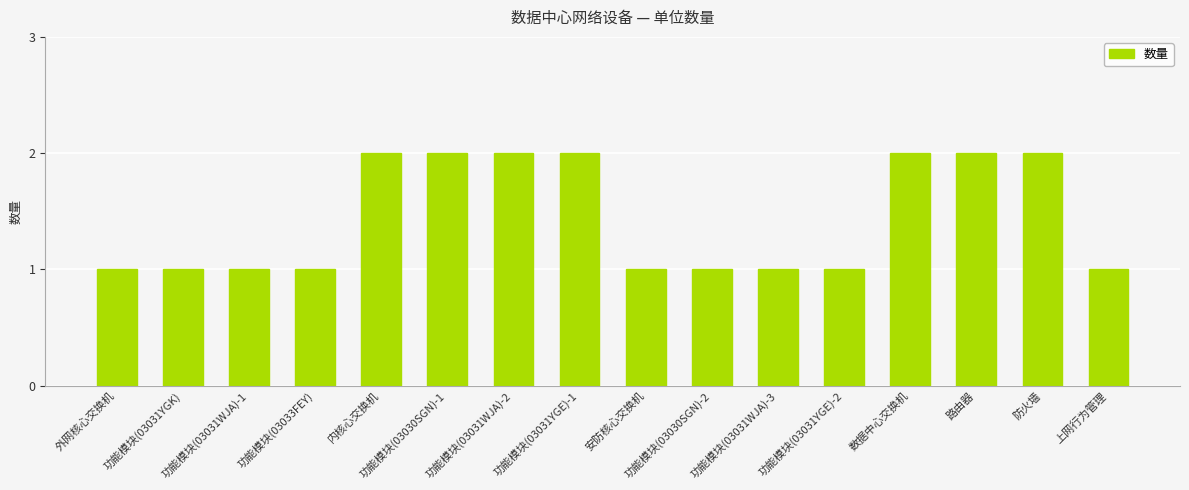

What is the sum of the values at 上网行为管理 and 路由器?

3